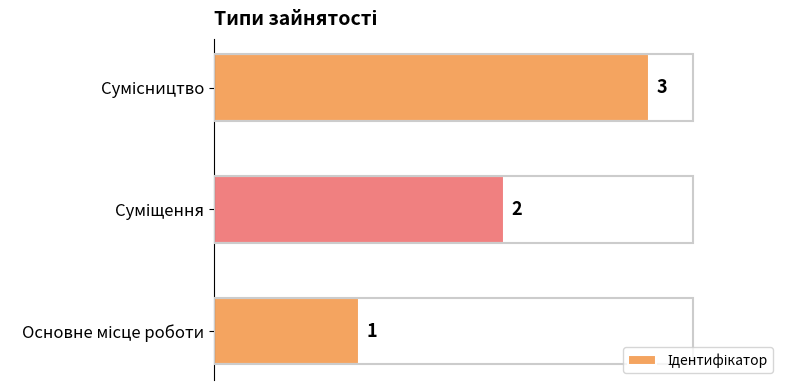

Count the values in the range 1 to 3.

3